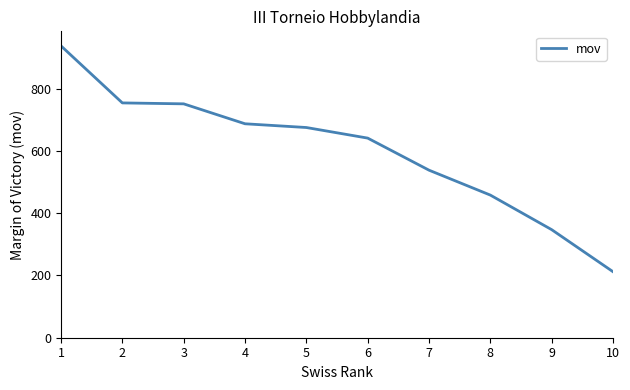

What is the sum of the values at 3 and 5?

1426